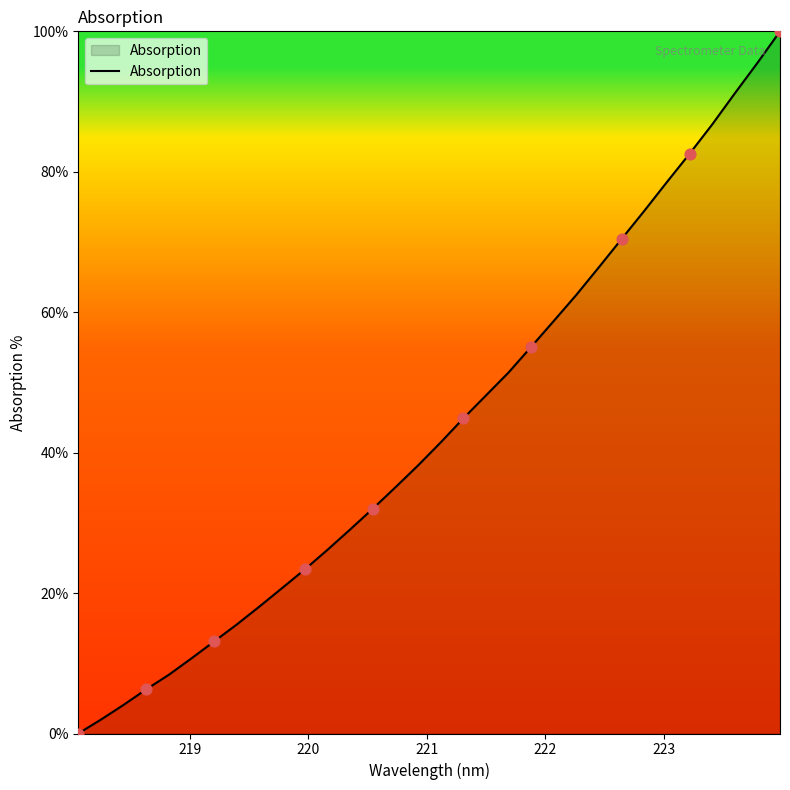

What is the greatest value displayed?

100.0